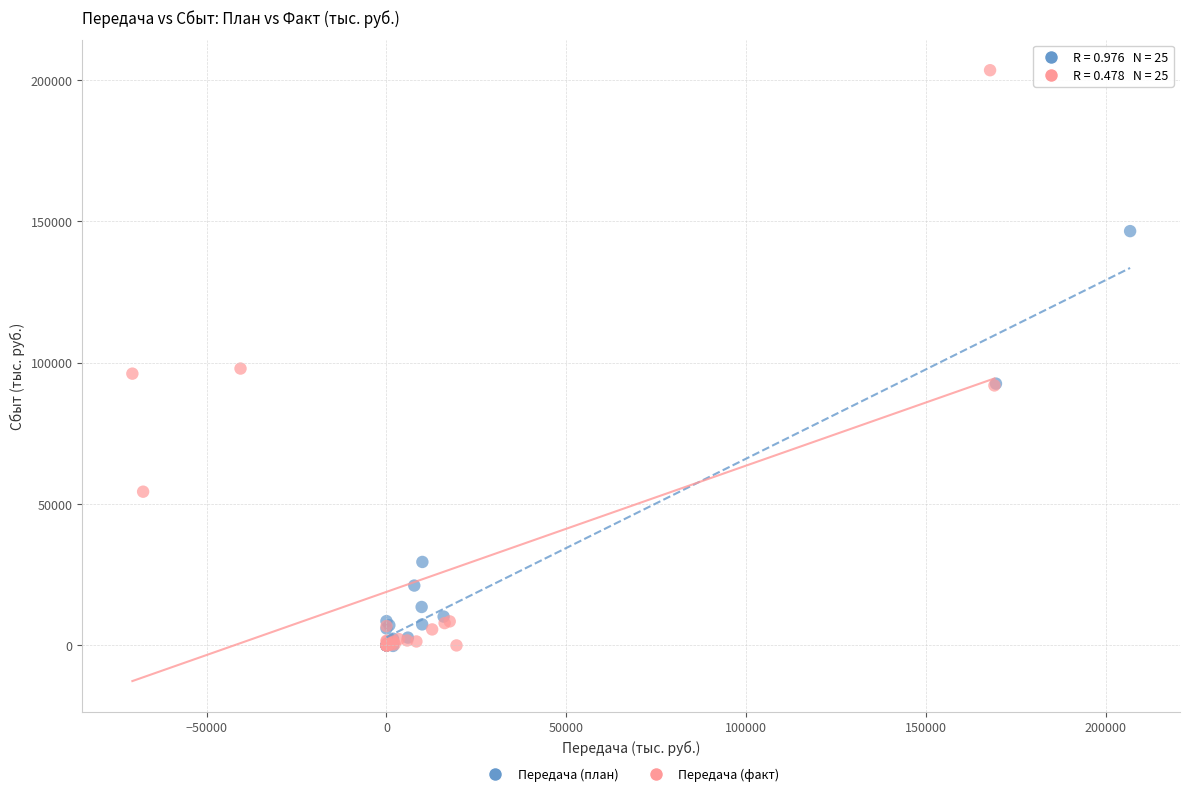

Which series contains the highest Y value?

Передача (факт)